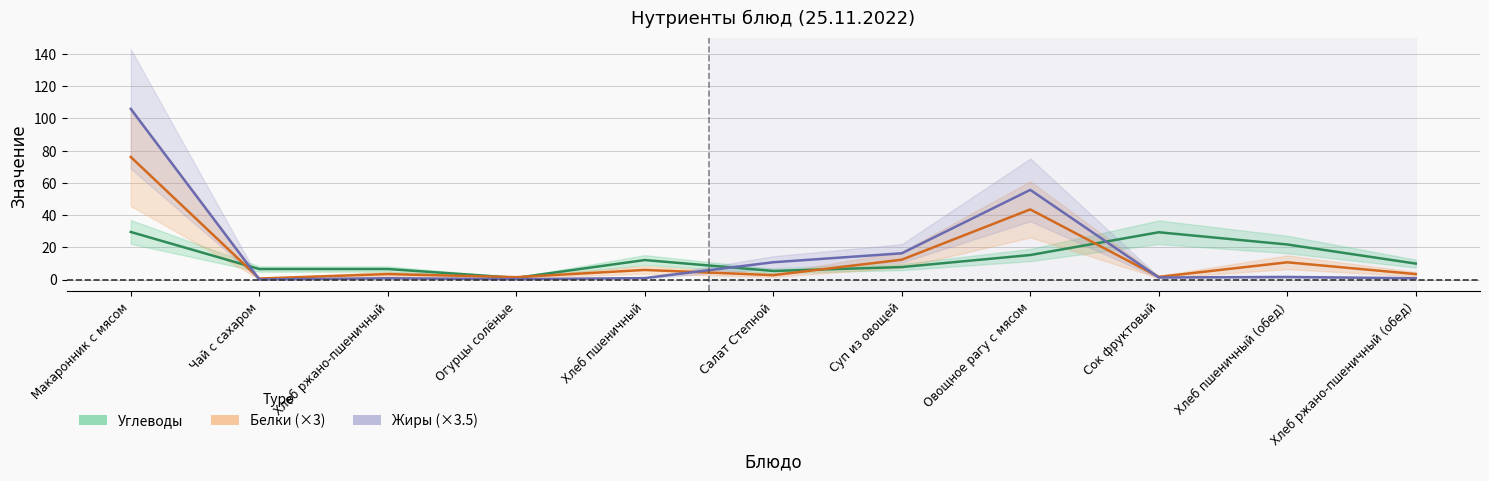

True or false: Жиры has a value of 1.7 at Сок фруктовый.

False